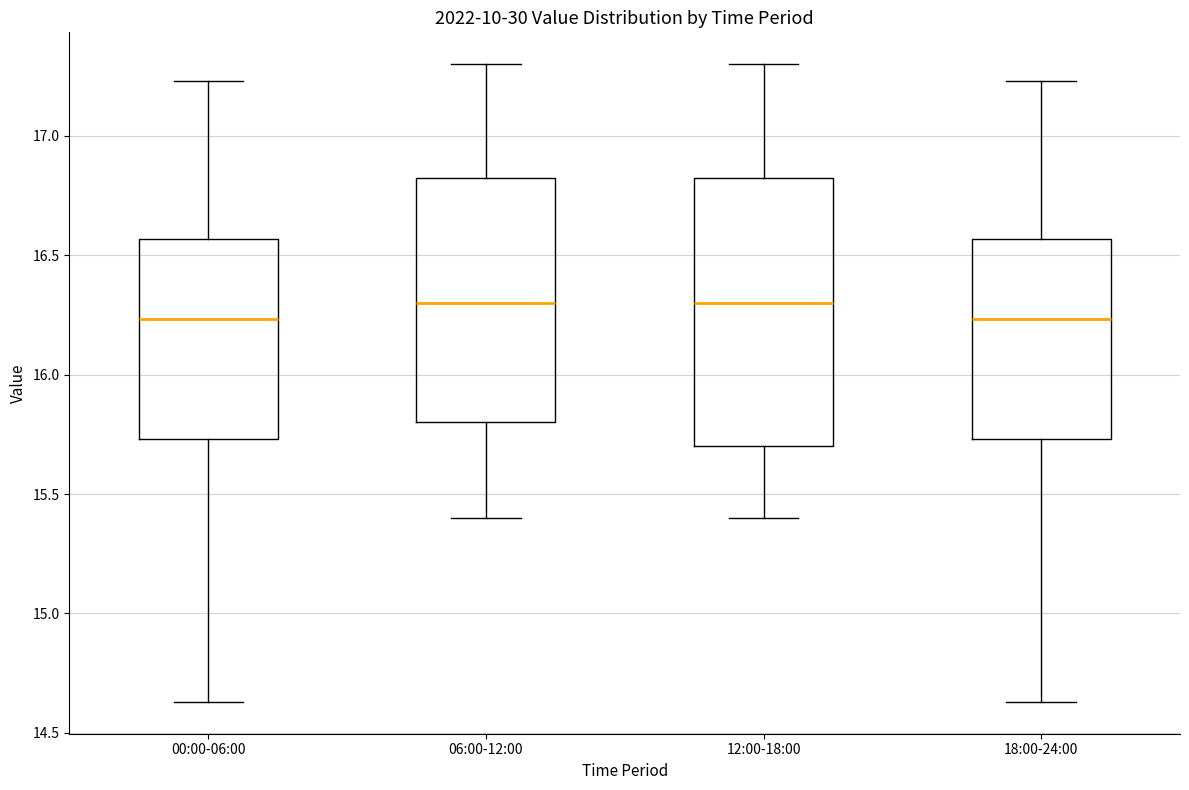

Reading left to right, transcribe this box plot: for each box, give where its median line is, the range the box spans, and where its two whiskers end, as read against the y-axis. The values are not printed on the chart, so give them approximately, as read against the axis.

00:00-06:00: median 16.25, box 15.75 to 16.55, whiskers 14.65 to 17.25
06:00-12:00: median 16.30, box 15.80 to 16.85, whiskers 15.40 to 17.30
12:00-18:00: median 16.30, box 15.70 to 16.85, whiskers 15.40 to 17.30
18:00-24:00: median 16.25, box 15.75 to 16.55, whiskers 14.65 to 17.25